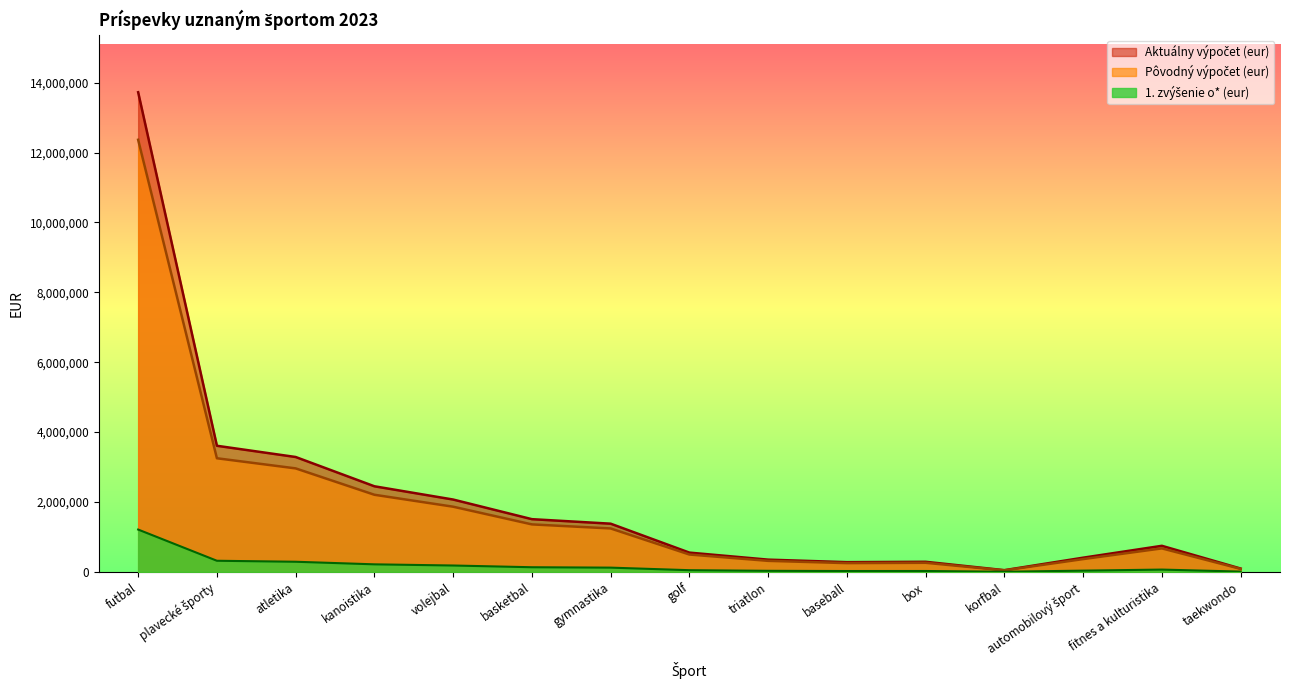

What is the difference between the 1. zvýšenie o* (eur) values at korfbal and volejbal?

178431